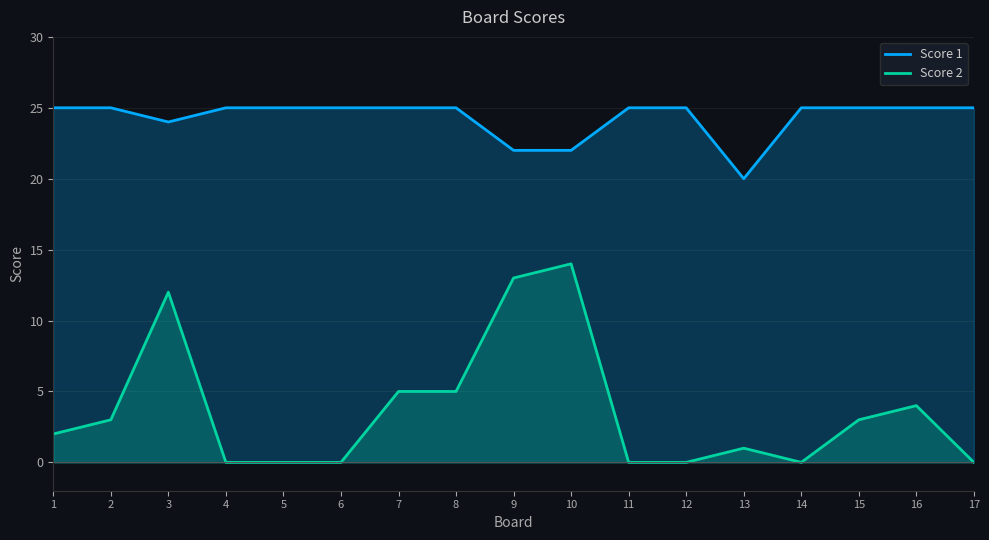

What is the total value across all series at 2?

28